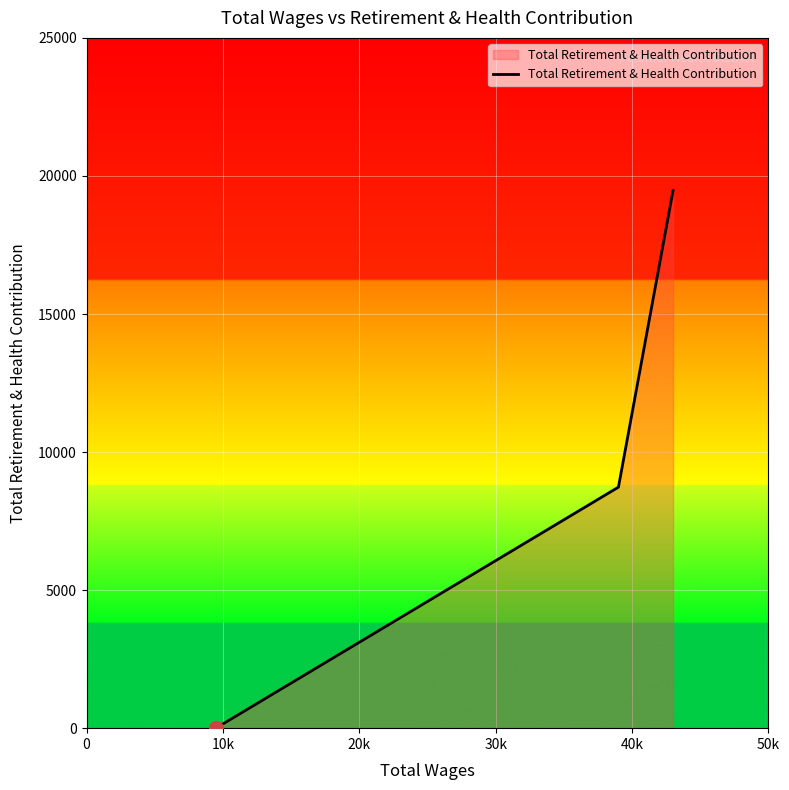

What is the difference between the maximum and minimum values?

19470